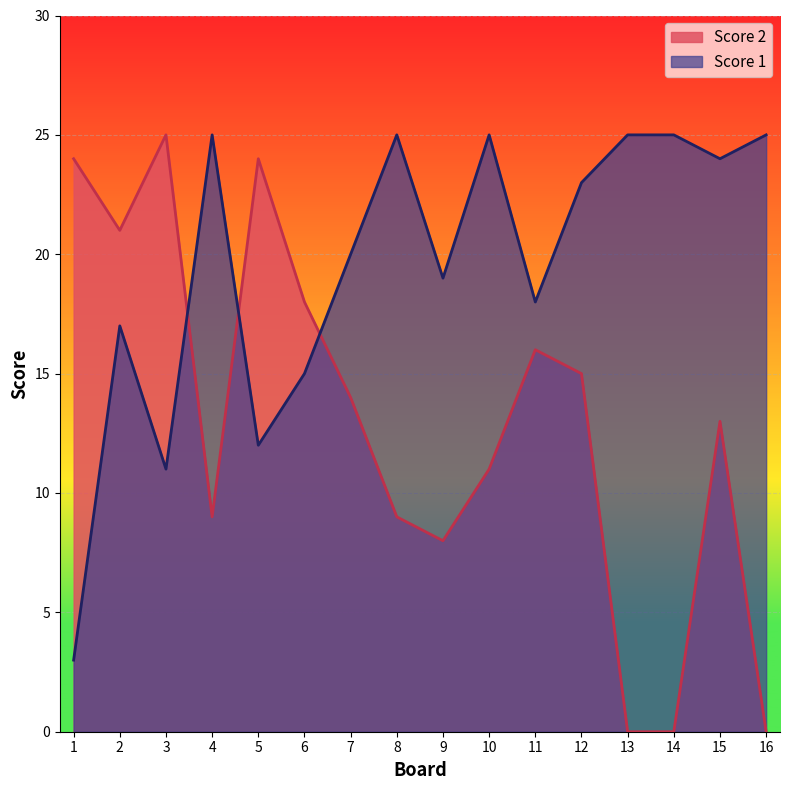

What is the total value across all series at 7?

34